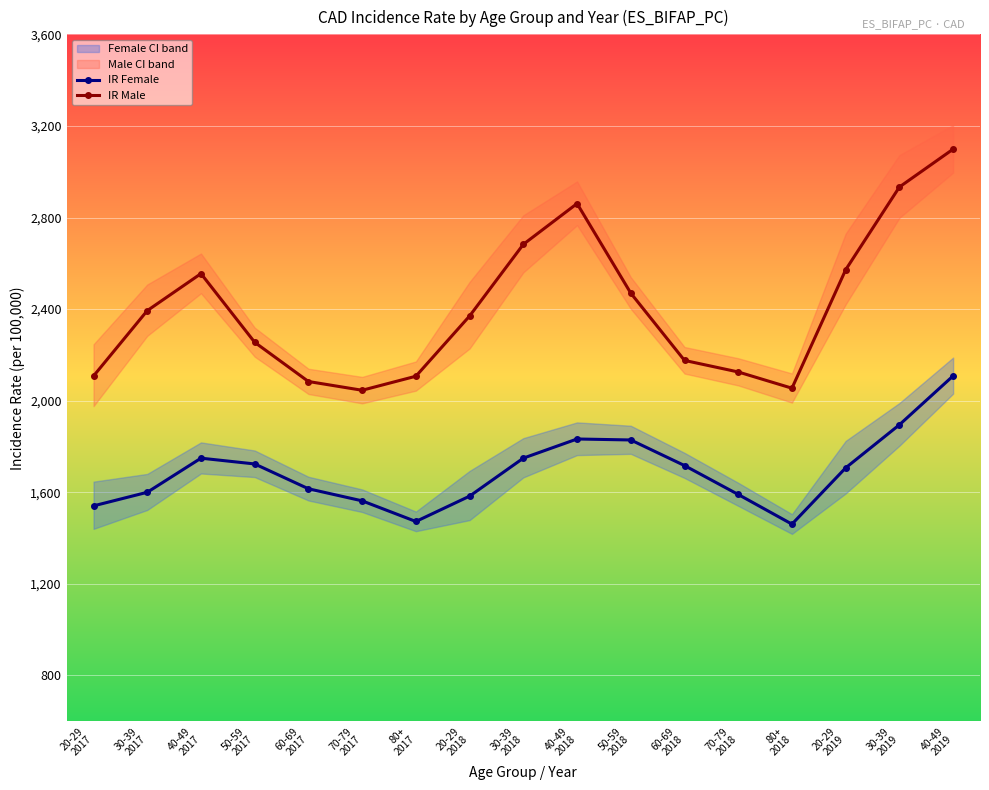

Which label corresponds to the smallest value in the chart?

80+
2018